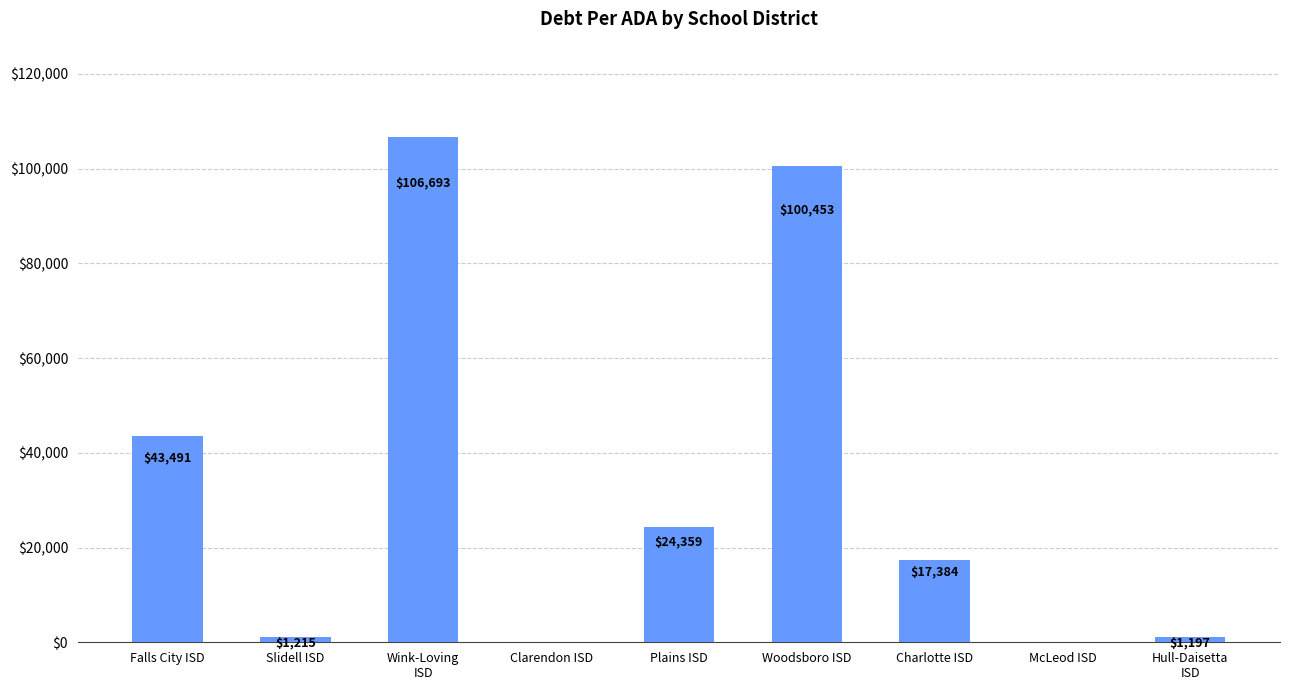

How many values are above zero?

7